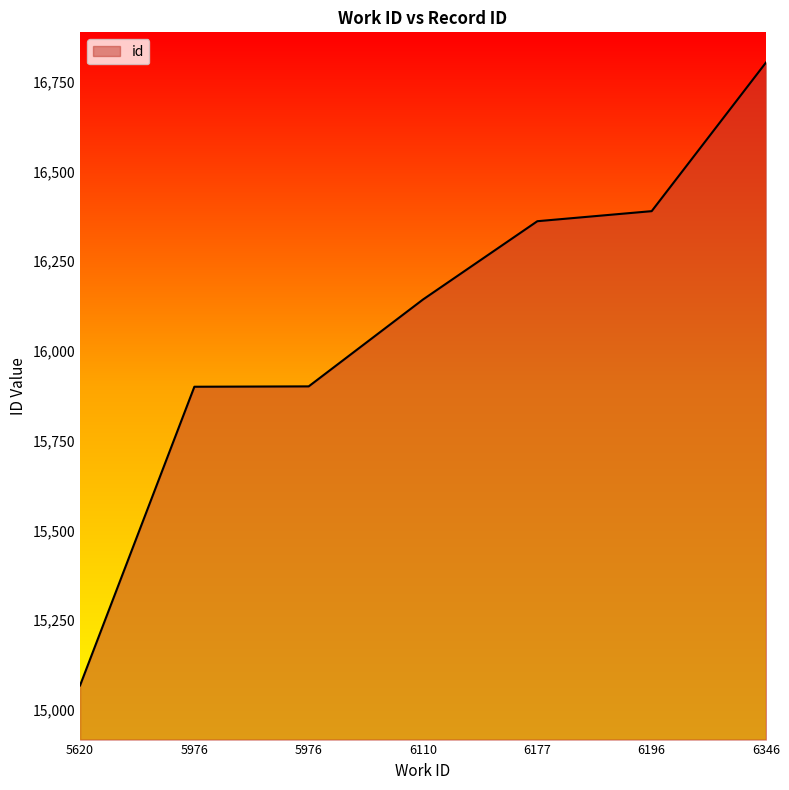

What is the greatest value displayed?

16803